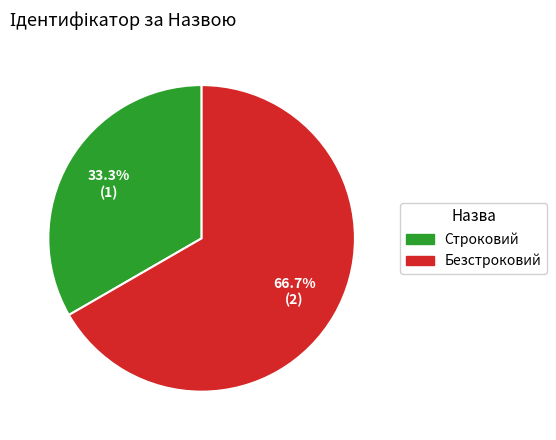

To the nearest percent, what is the combined percentage of Строковий and Безстроковий?

100%